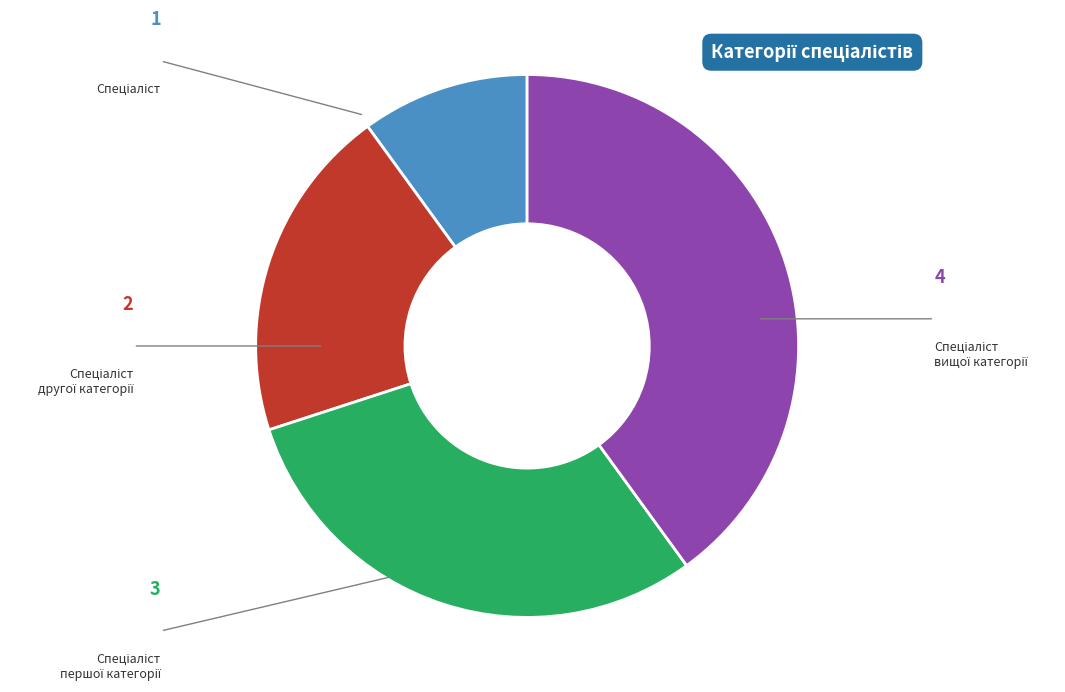

Is there any slice that represents more than half of the pie?

No